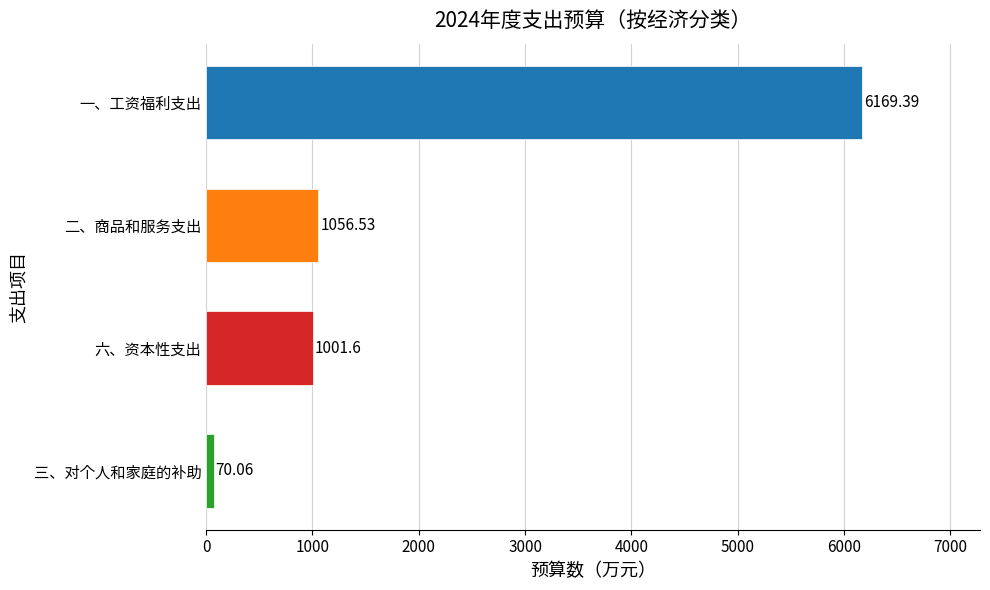

How many values are below 1056?

2